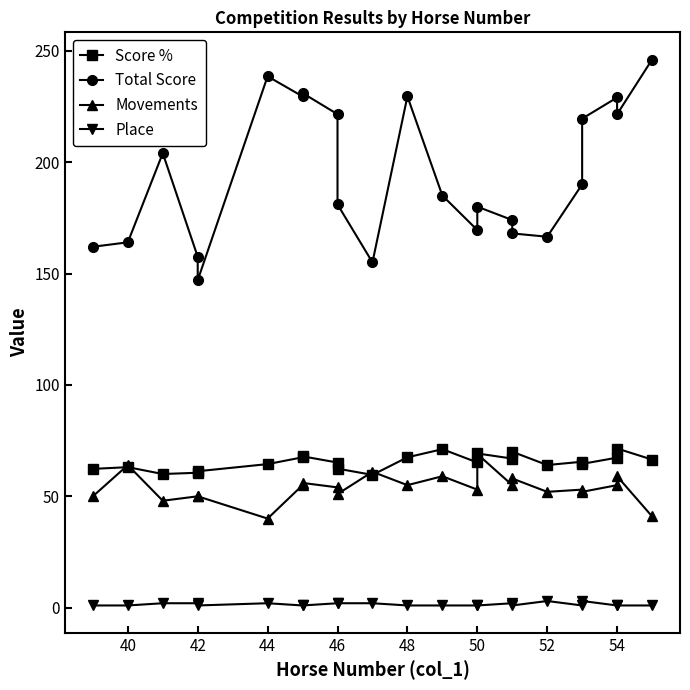

True or false: Movements and Total Score intersect in this chart.

False